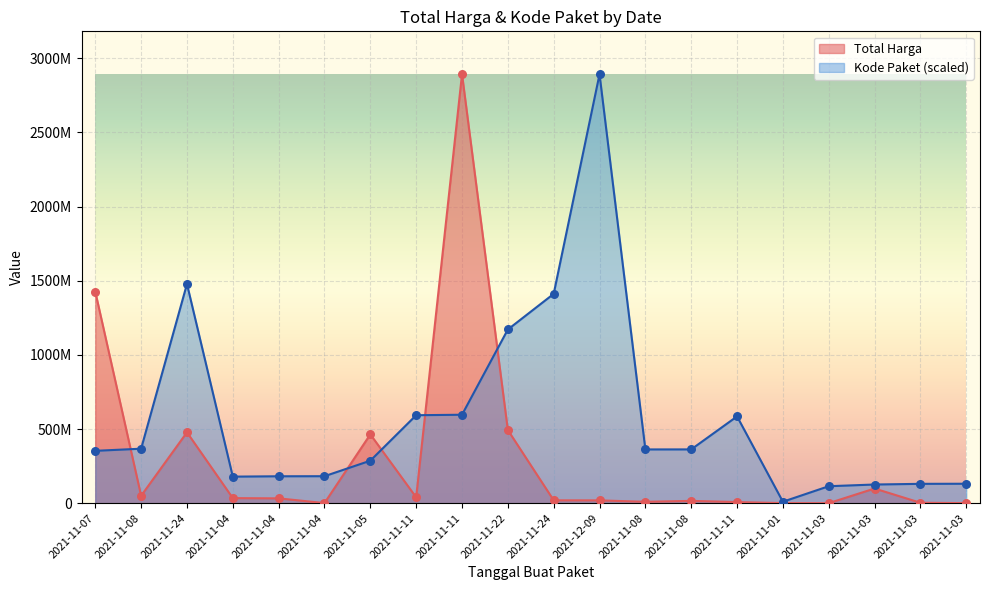

Which series contains the lowest Y value?

Total Harga